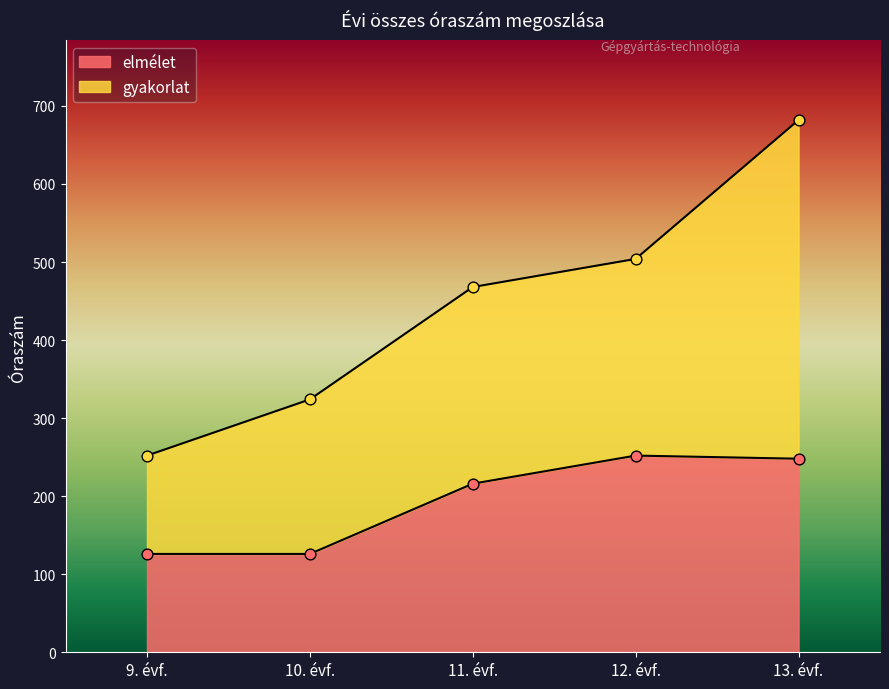

Which has a higher value, 9. évf. or 11. évf.?

11. évf.